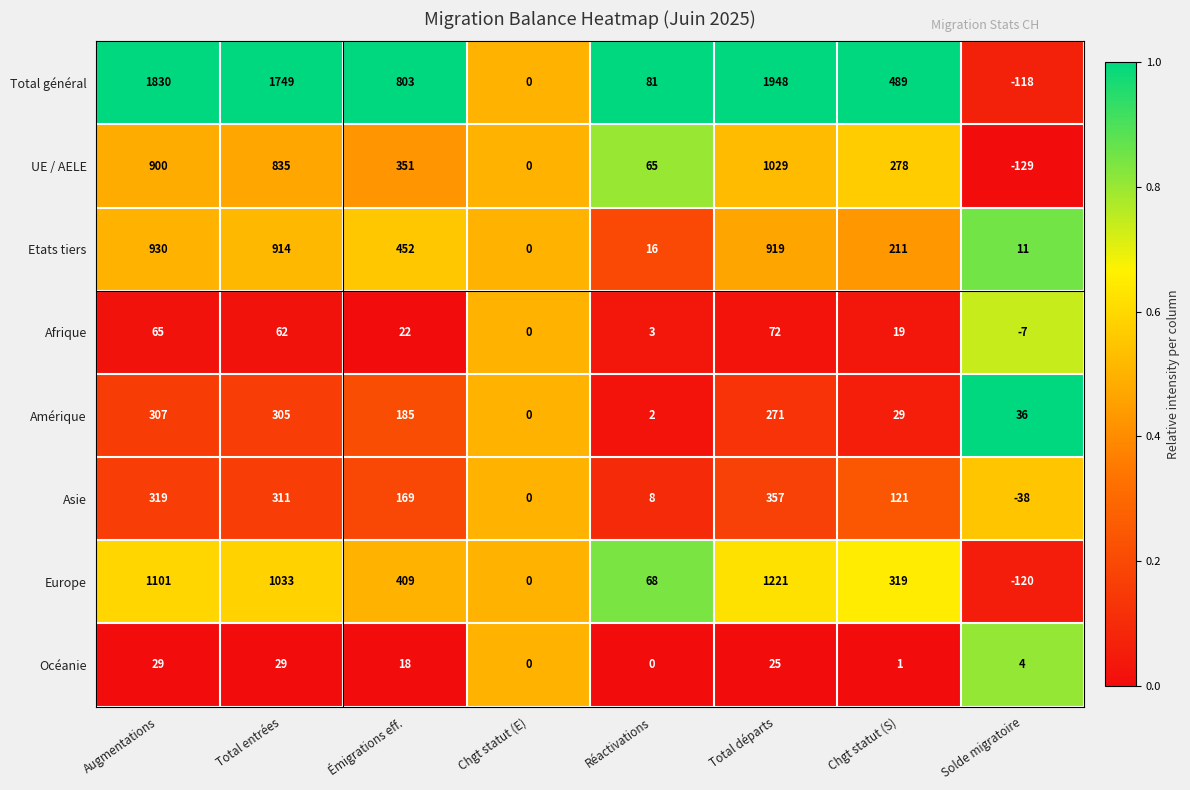

What is the greatest value displayed?

1948